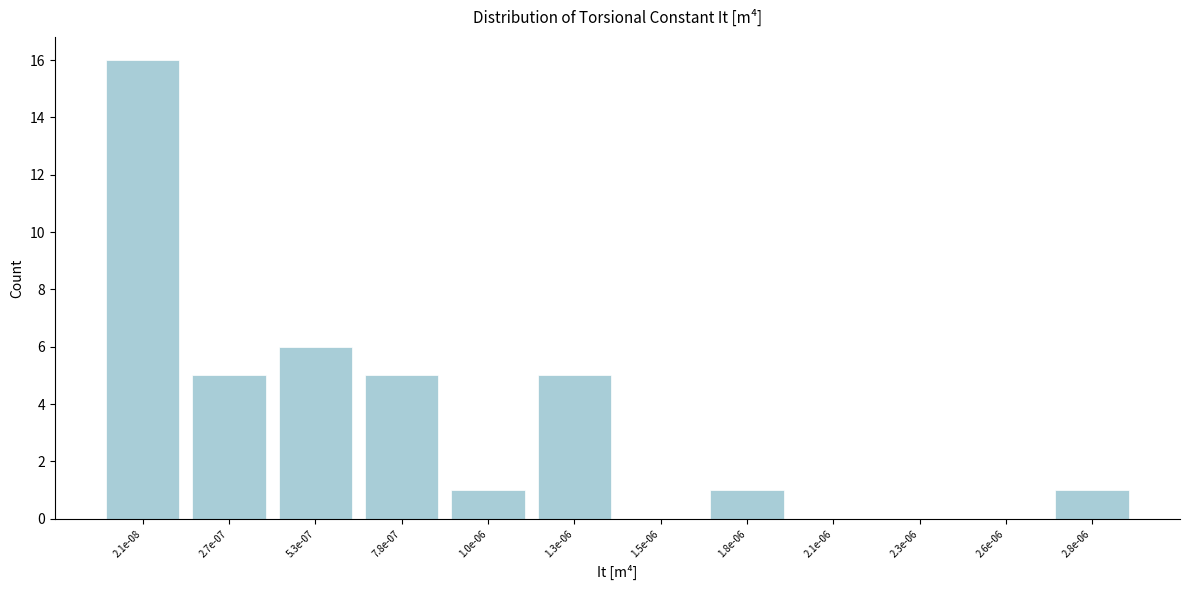

Reading left to right, extract all data points from this chart.

2.1e-08=16	2.7e-07=5	5.3e-07=6	7.8e-07=5	1.0e-06=1	1.3e-06=5	1.5e-06=0	1.8e-06=1	2.1e-06=0	2.3e-06=0	2.6e-06=0	2.8e-06=1